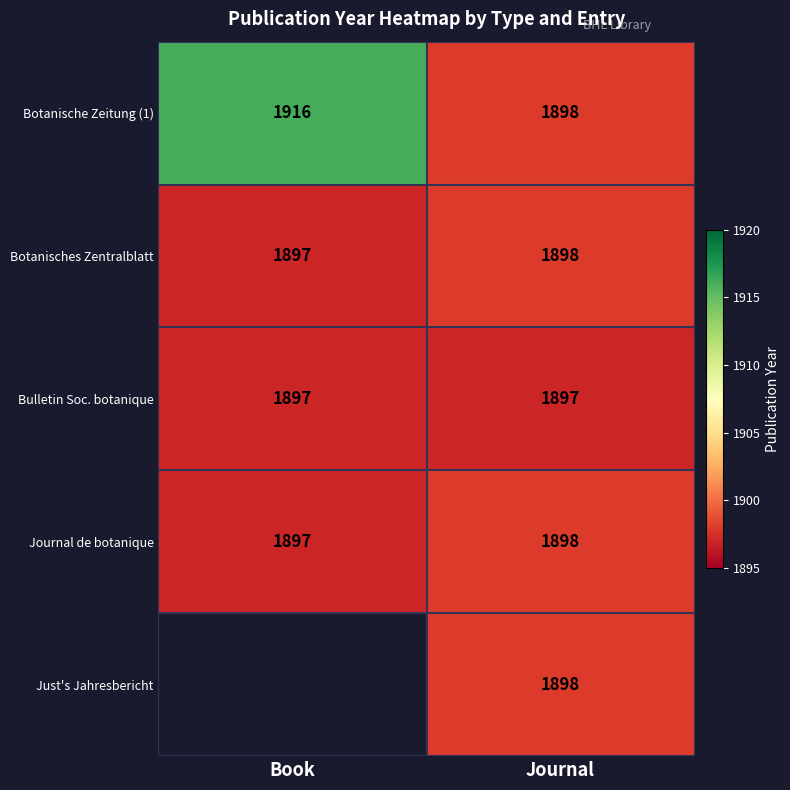

What is the spread (max minus min) of values at Journal?

1